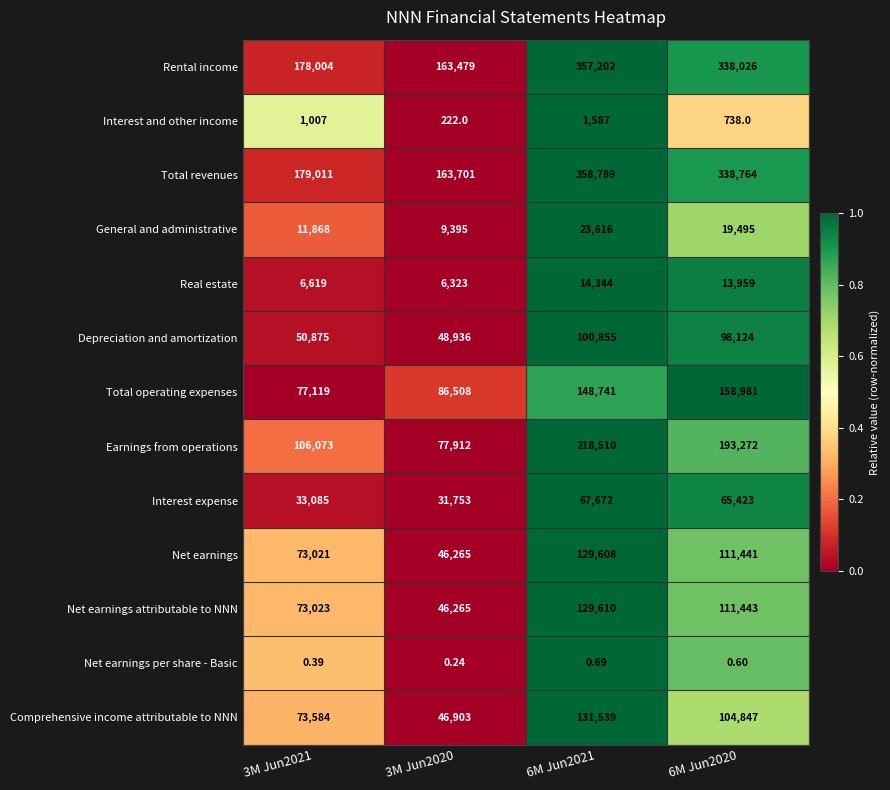

At 3M Jun2021, list the series in order from smallest to largest.

Net earnings per share - Basic, Interest and other income, Real estate, General and administrative, Interest expense, Depreciation and amortization, Net earnings, Net earnings attributable to NNN, Comprehensive income attributable to NNN, Total operating expenses, Earnings from operations, Rental income, Total revenues